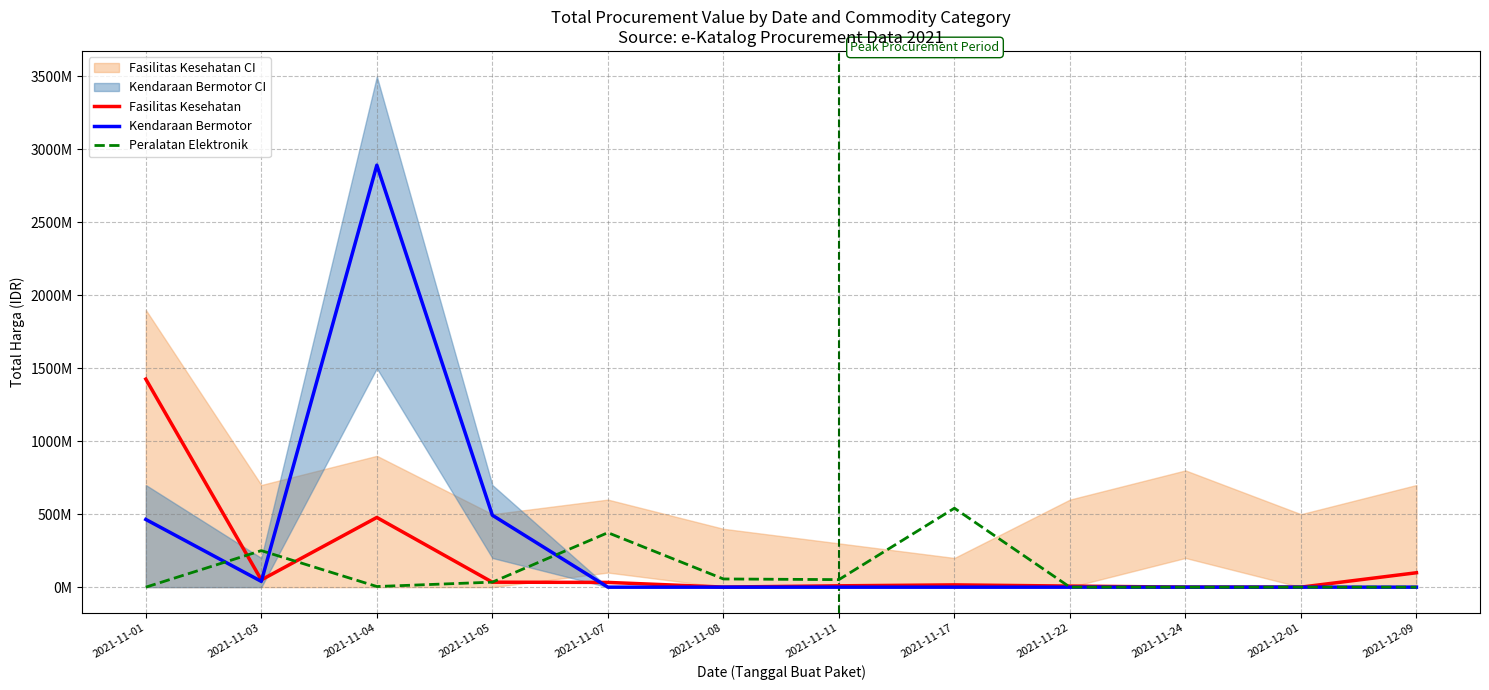

At how many categories does at least one series exceed 2354676474?

1